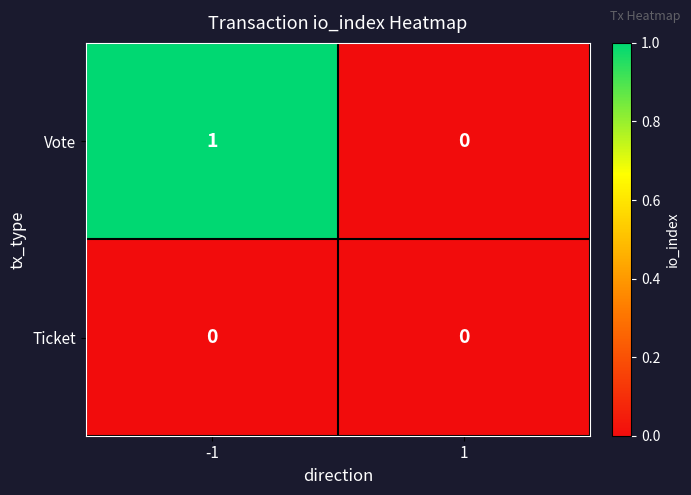

Is it true that Vote equals 1 at -1?

True